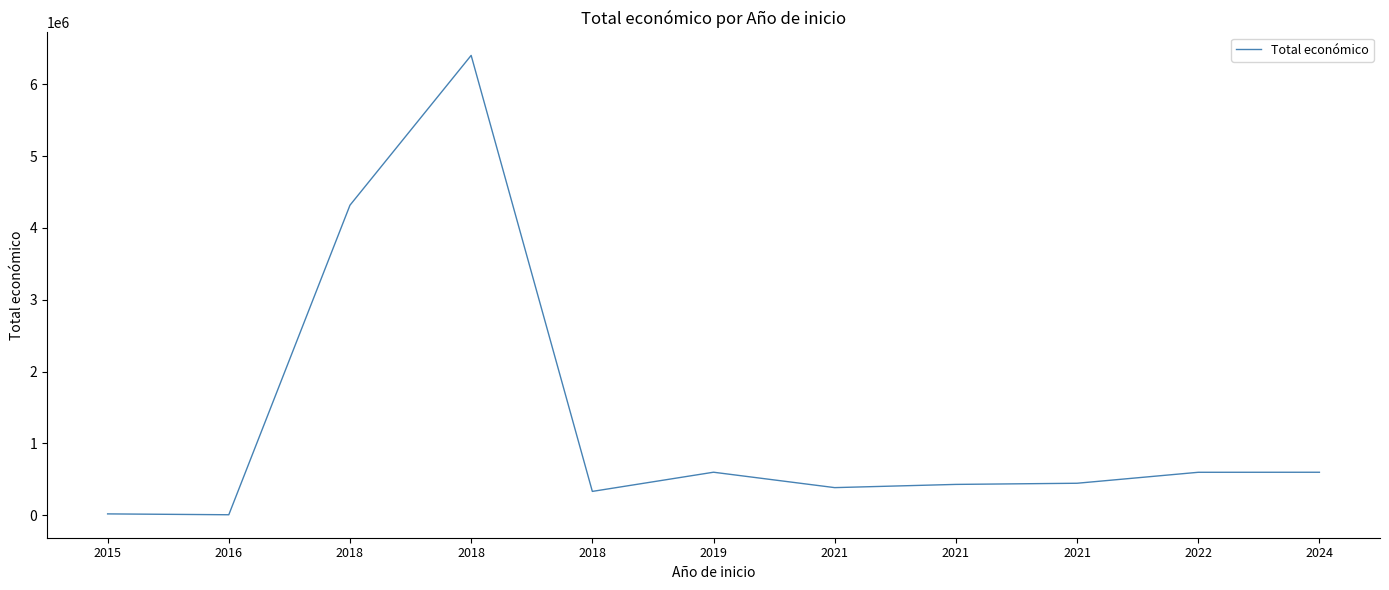

What is the value of the 7th point from the left?

385549